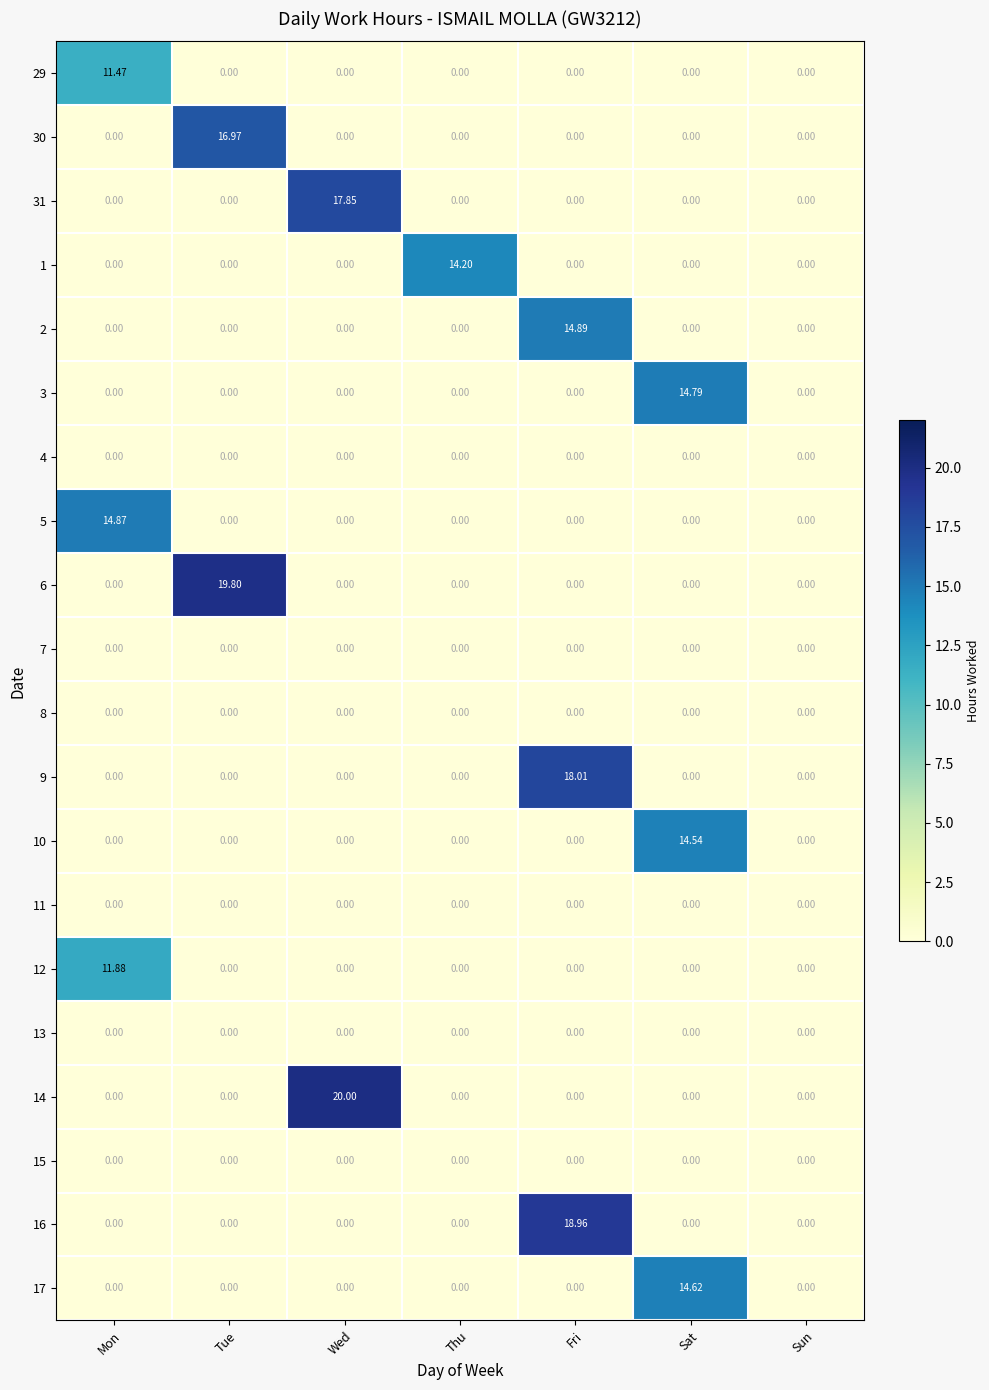

At which label does 29 reach its peak?

Mon